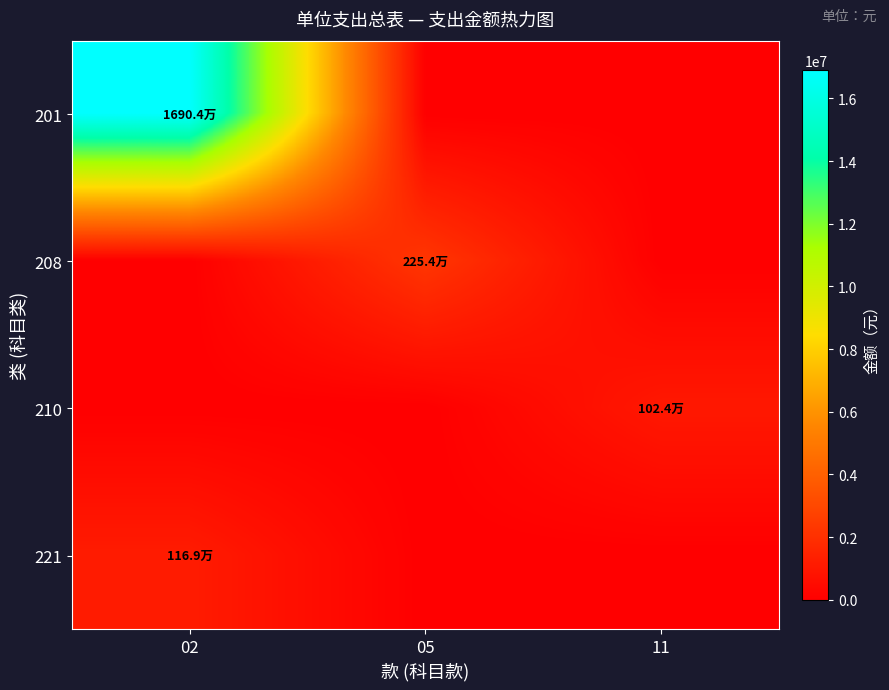

At 11, list the series in order from smallest to largest.

201, 208, 221, 210